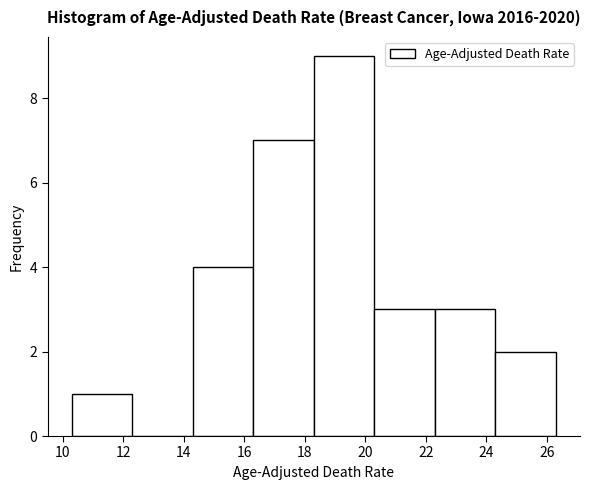

Over which range of the x-axis is the bar tallest?

18.3 to 20.3